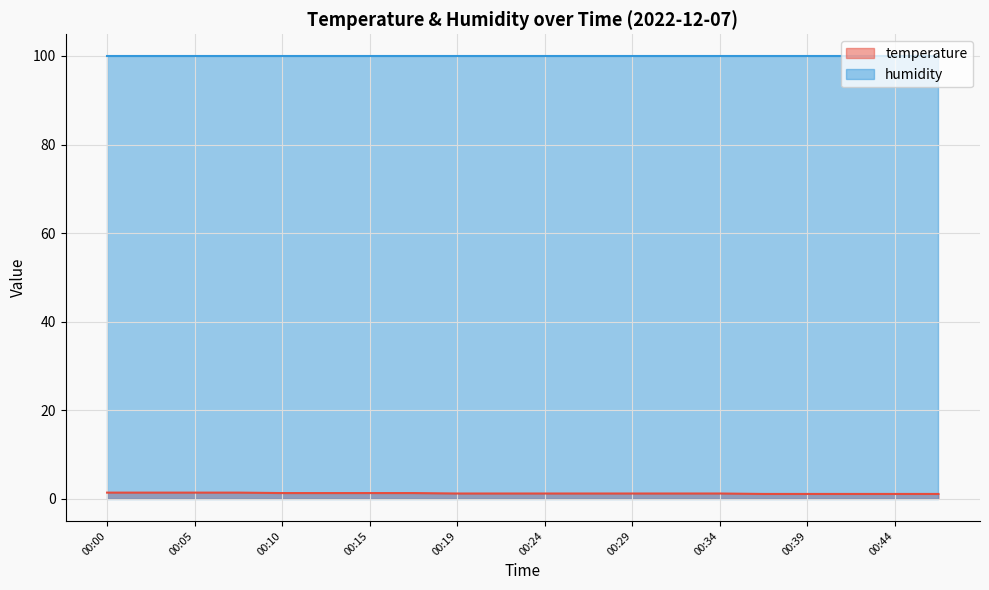

What is the average value?

1.2